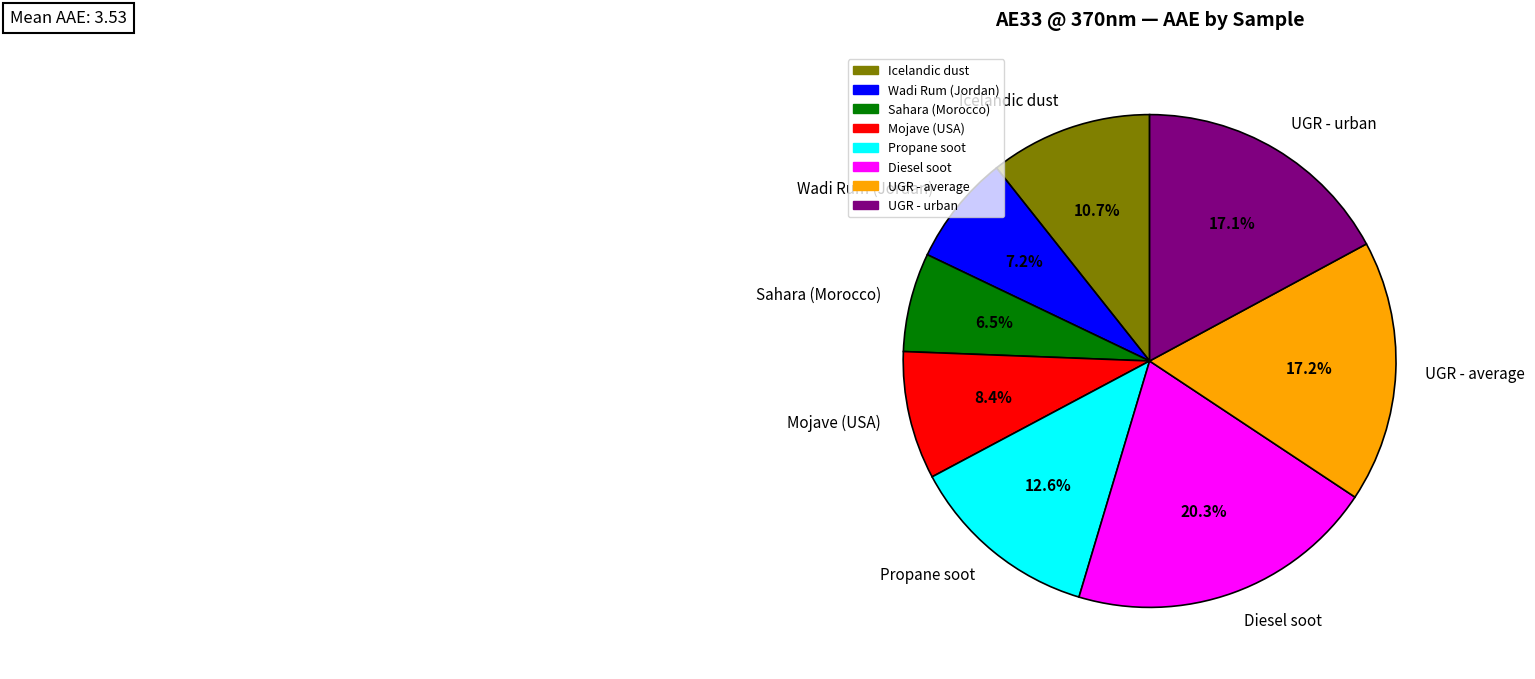

To the nearest percent, what is the difference between the UGR - urban and Sahara (Morocco) slice percentages?

11%